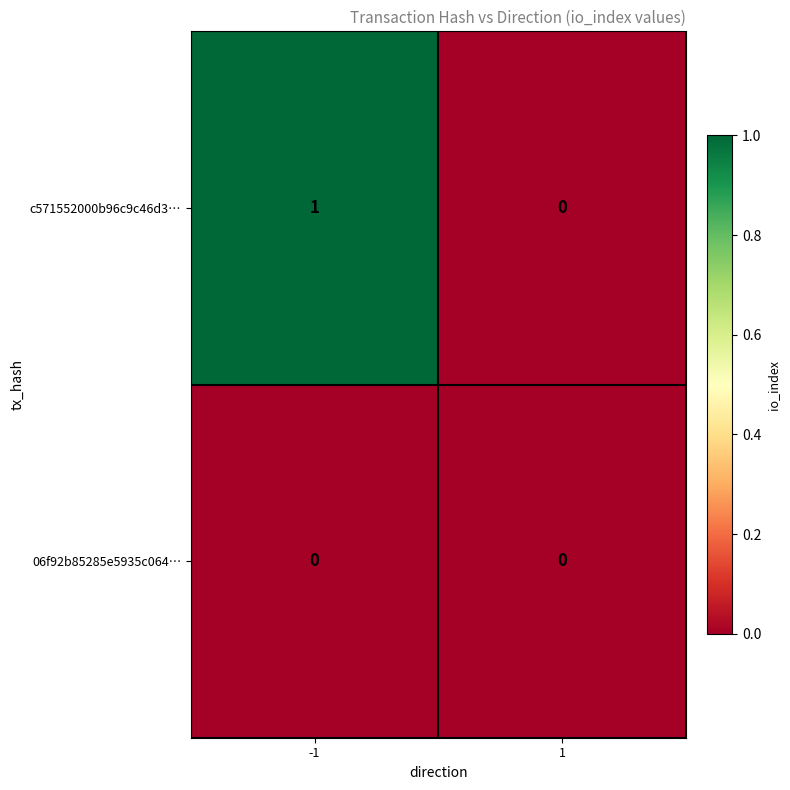

Which category has the highest value across all series?

-1